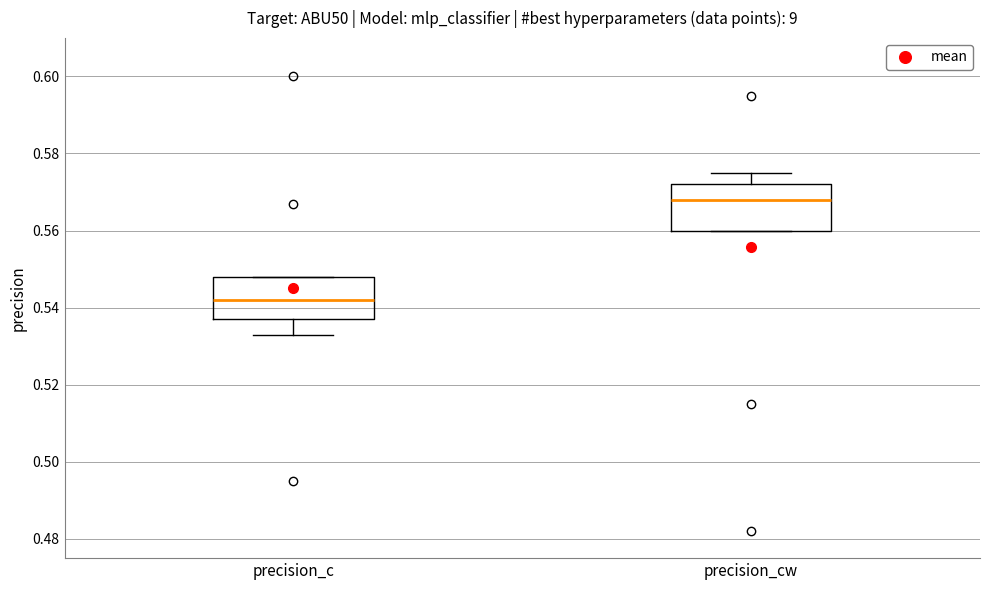

Which box has the highest median line?

precision_cw